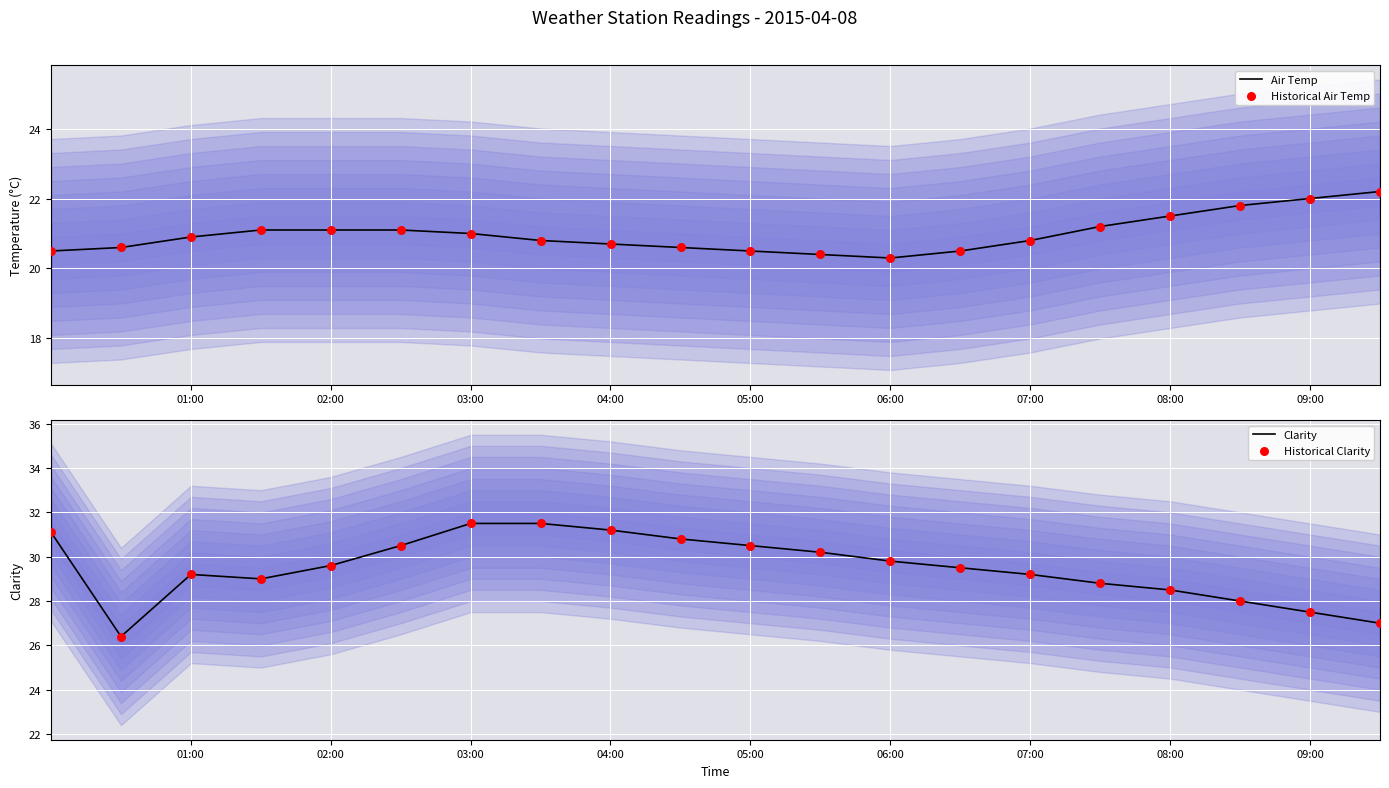

Which series has the largest Y range (max minus min)?

Clarity